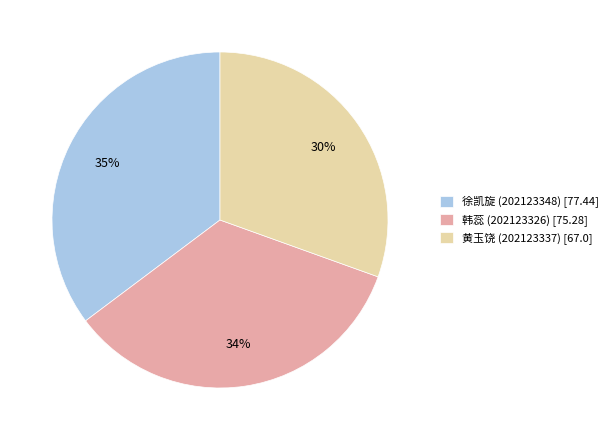

Which has a higher value, 黄玉饶 (202123337) or 徐凯旋 (202123348)?

徐凯旋 (202123348)